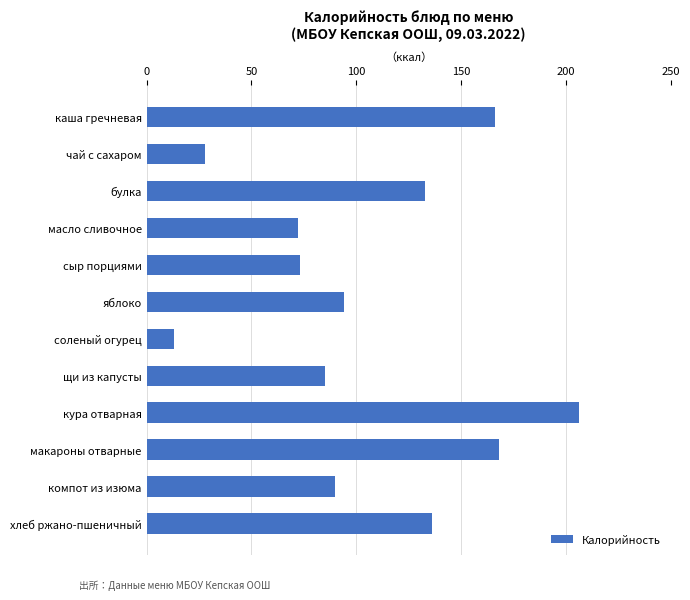

What is the difference between the values at сыр порциями and компот из изюма?

17